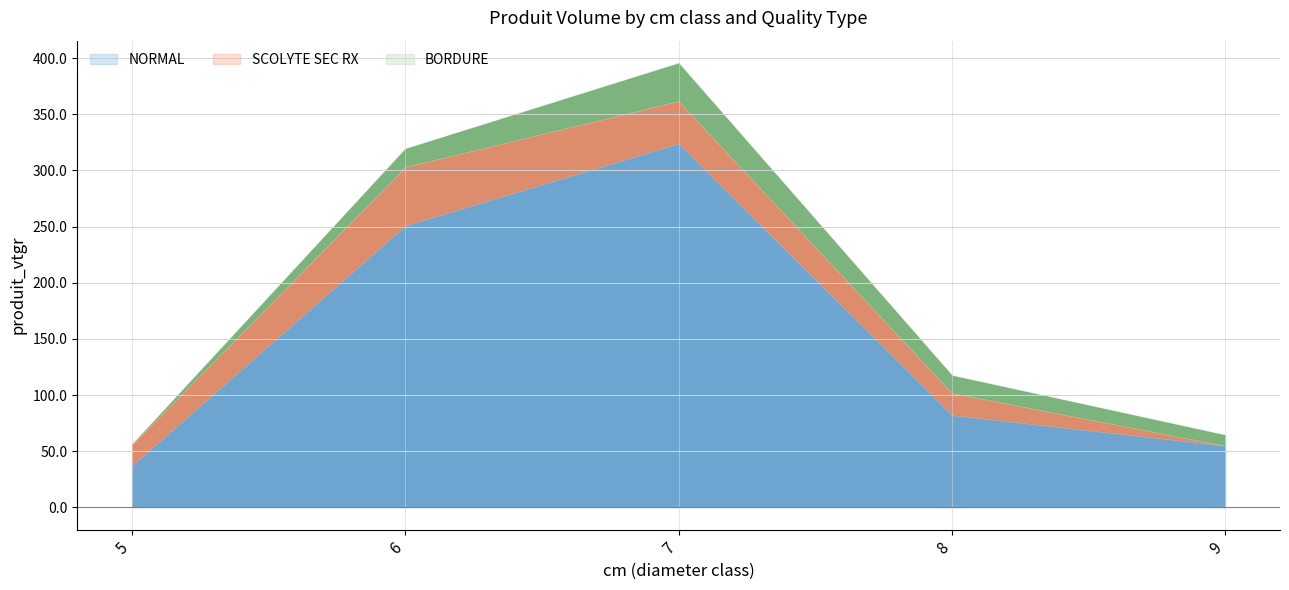

True or false: NORMAL and BORDURE intersect in this chart.

False